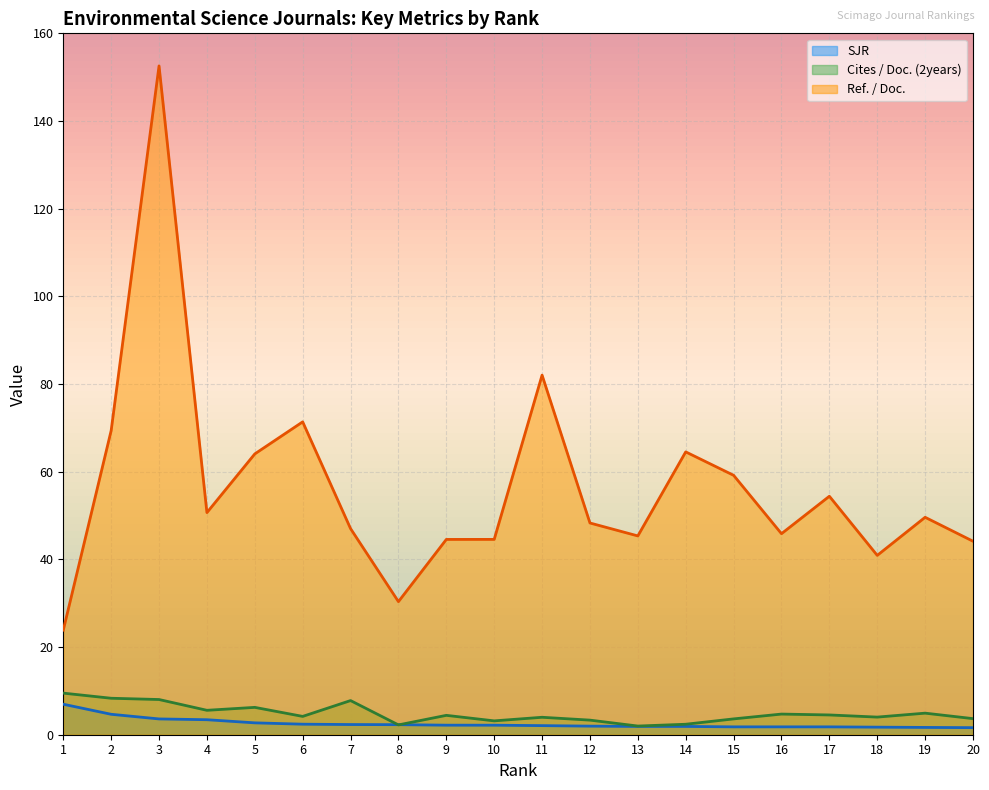

What is the spread (max minus min) of values at 11?

80.0